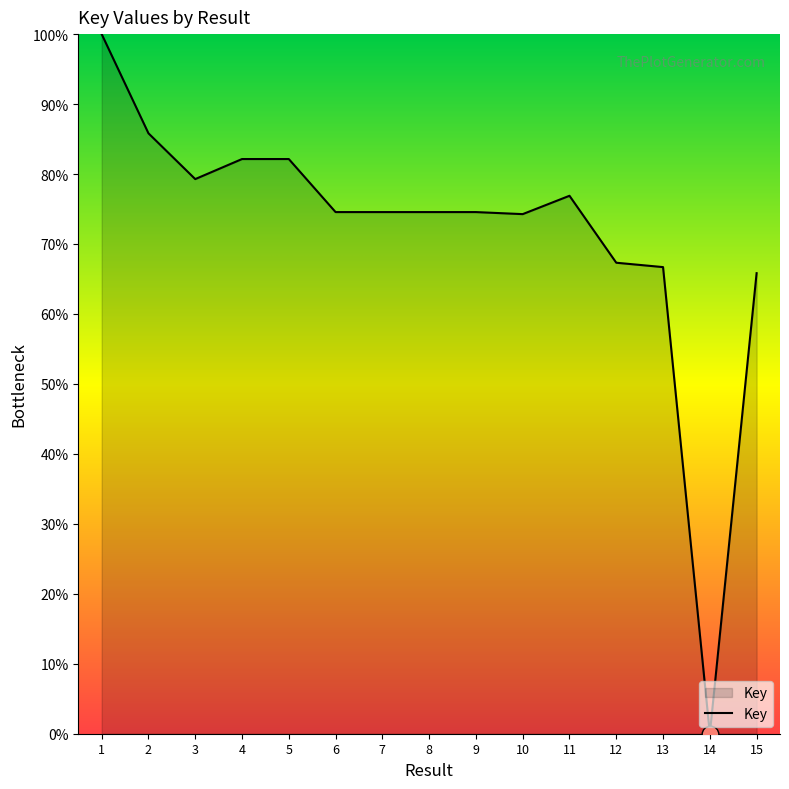

How many distinct data groups are displayed?

1